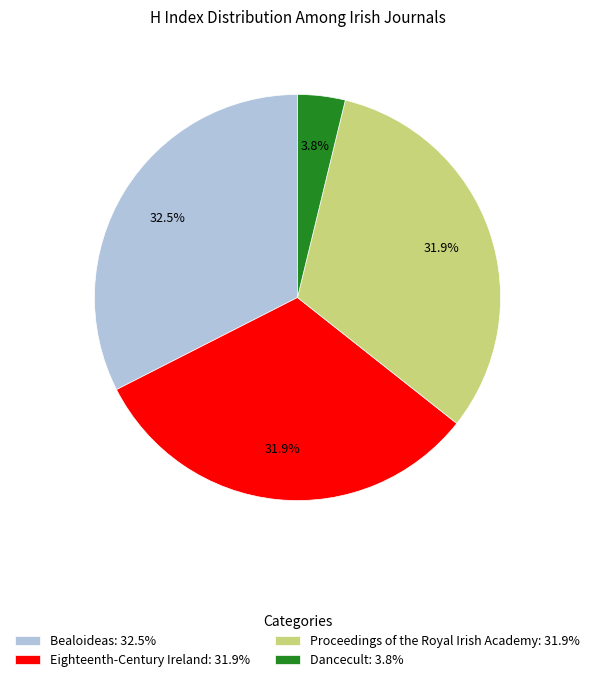

To the nearest percent, what is the difference between the Dancecult and Proceedings of the Royal Irish Academy slice percentages?

28%